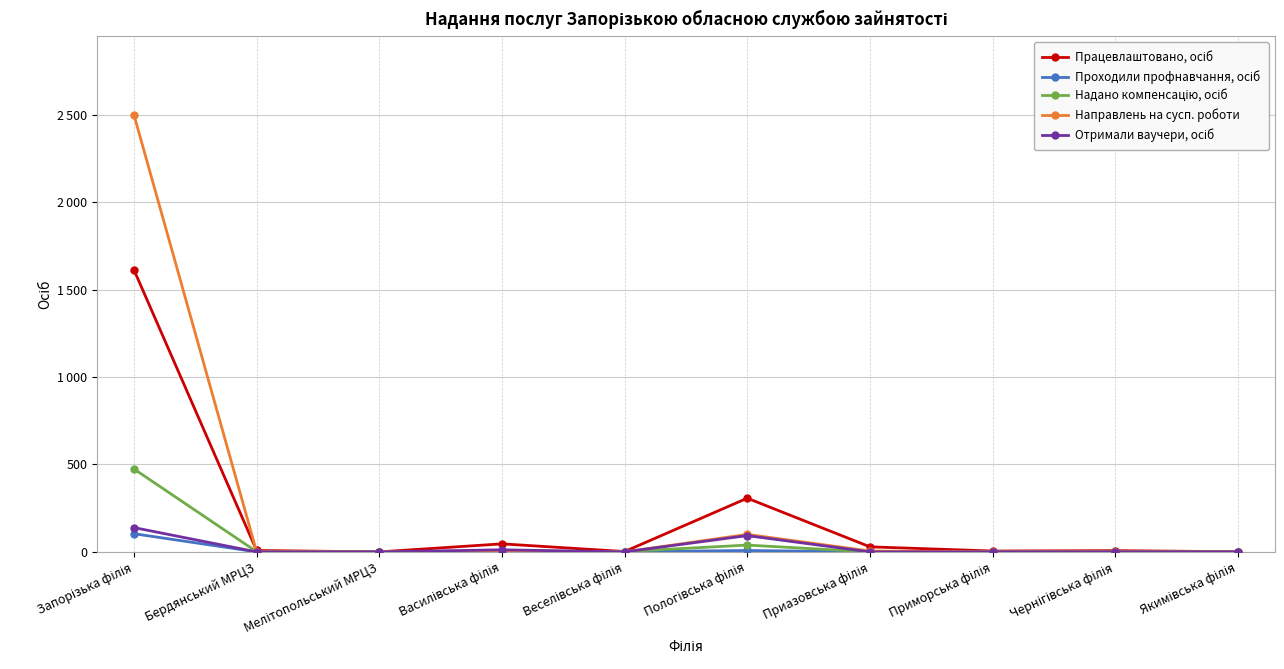

Is this an area chart (filled region under the line)?

No